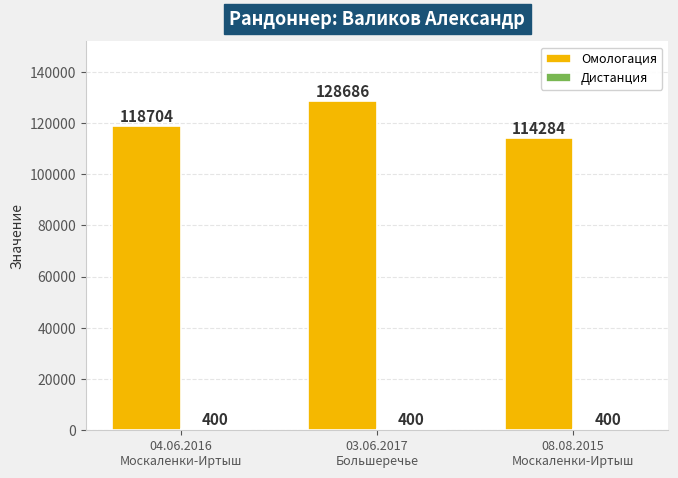

Are the bars grouped side by side (vs. stacked)?

Yes